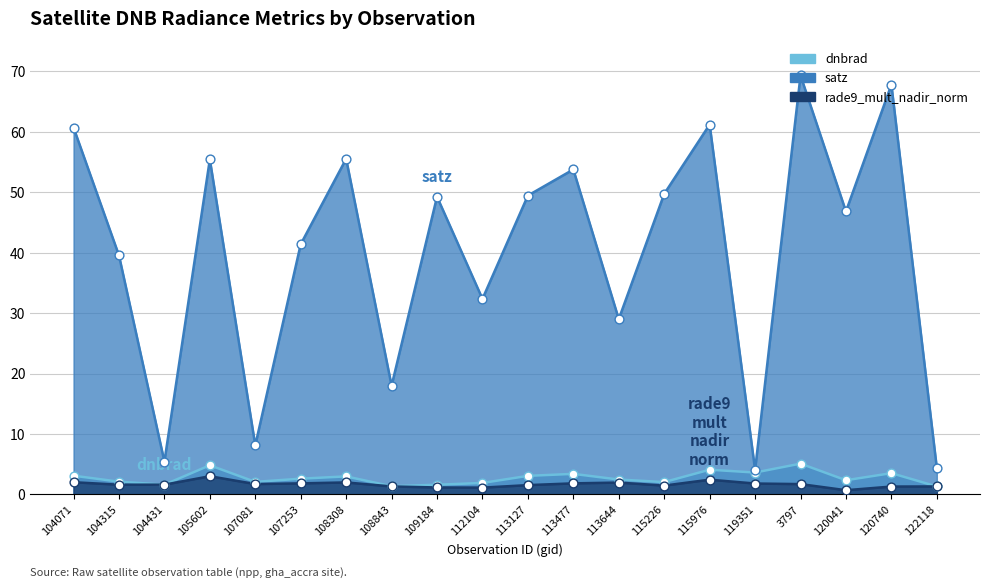

Which series reaches the minimum Y coordinate?

rade9_mult_nadir_norm